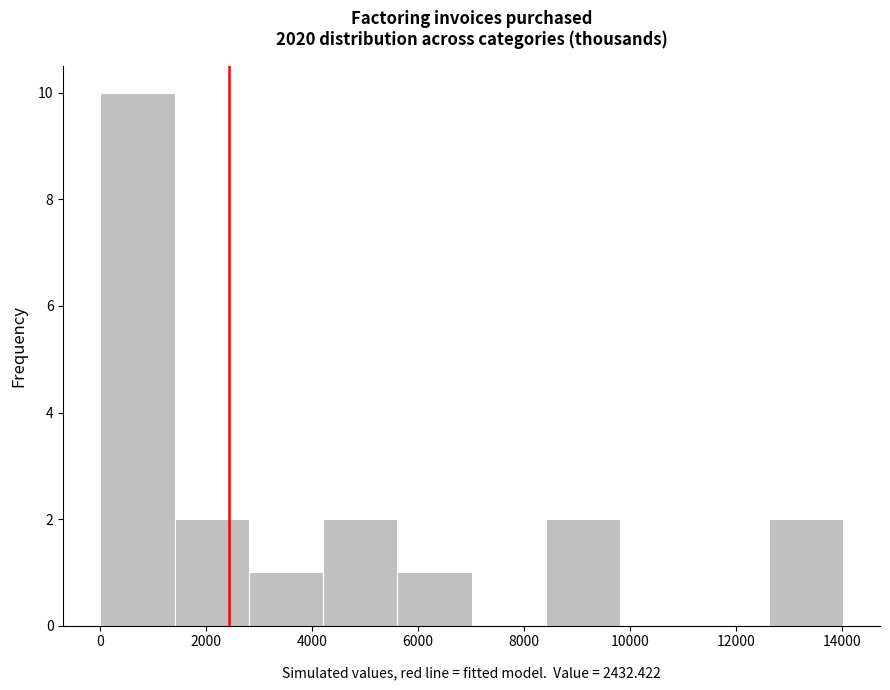

Which range on the x-axis has the tallest bar?

0 to 1400